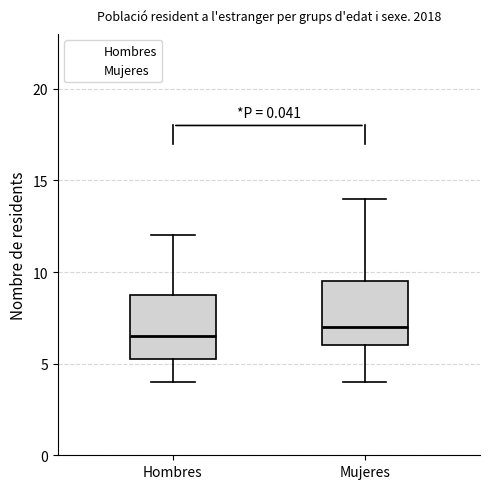

Where does the upper whisker of the box for Hombres end on the y-axis? The values are not printed on the chart, so give them approximately, as read against the axis.

12.0